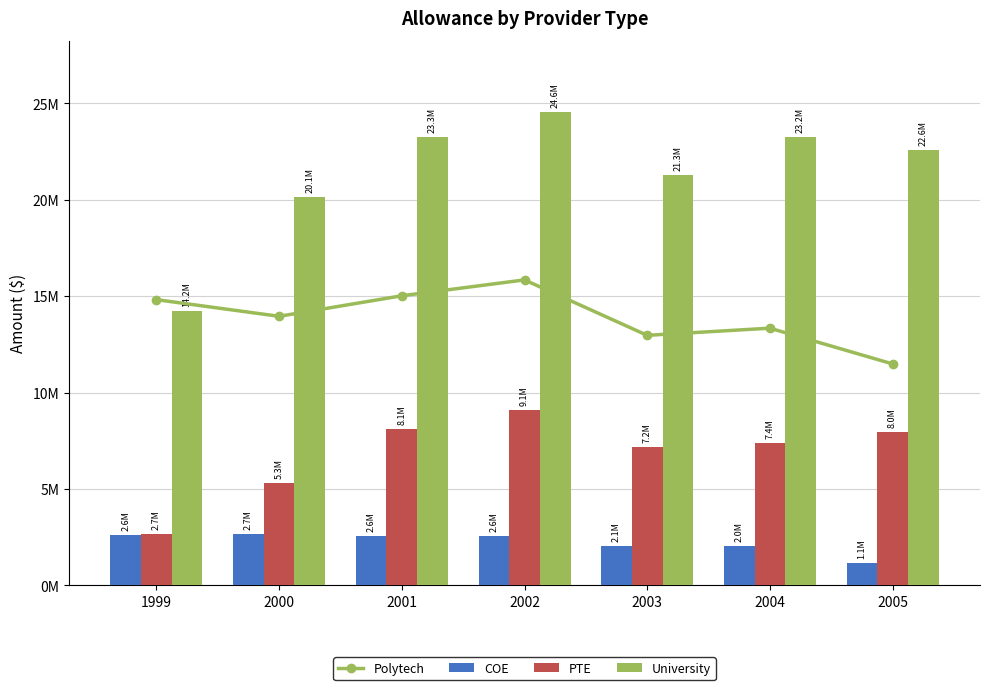

At which category does the chart reach its minimum across all series?

2005